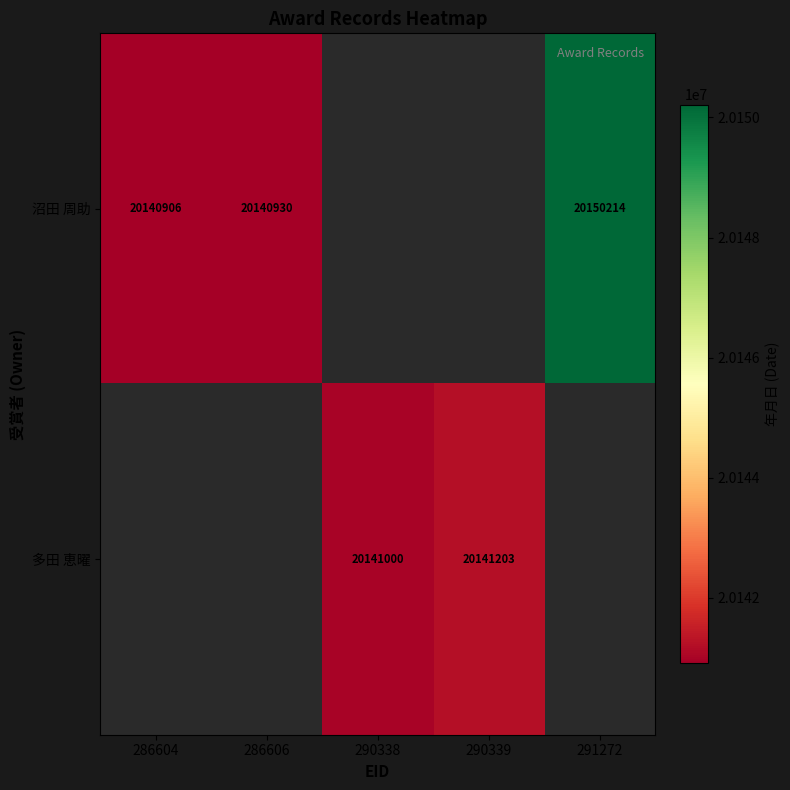

The value of 多田 恵曜 at 290338 is 34436495. True or false?

False